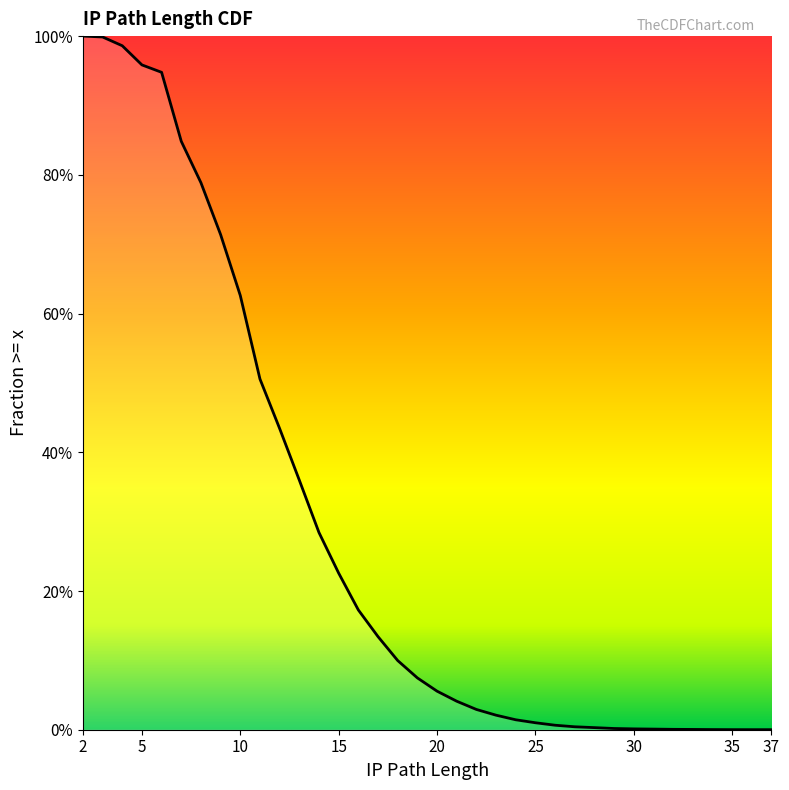

Which label corresponds to the smallest value in the chart?

37